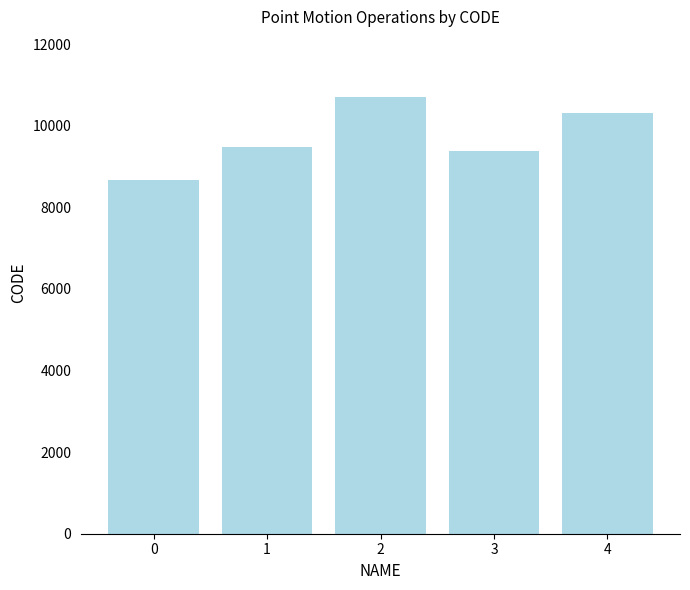

What is the difference between the values at 2 and 0?

2031